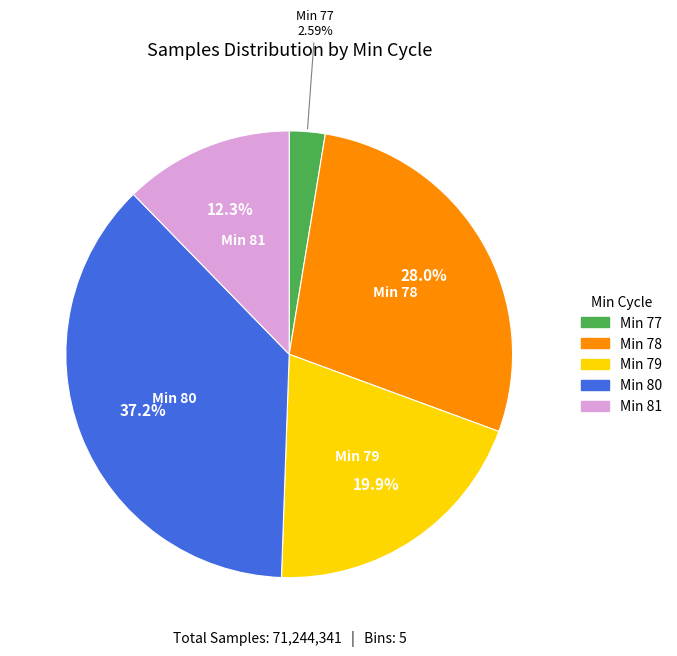

Count the number of slices in the pie.

5